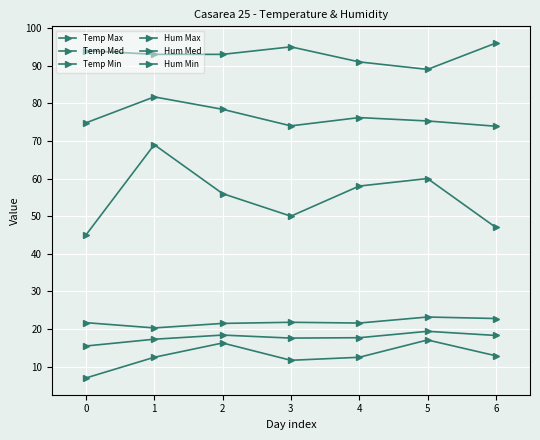

How many lines are shown in the chart?

6